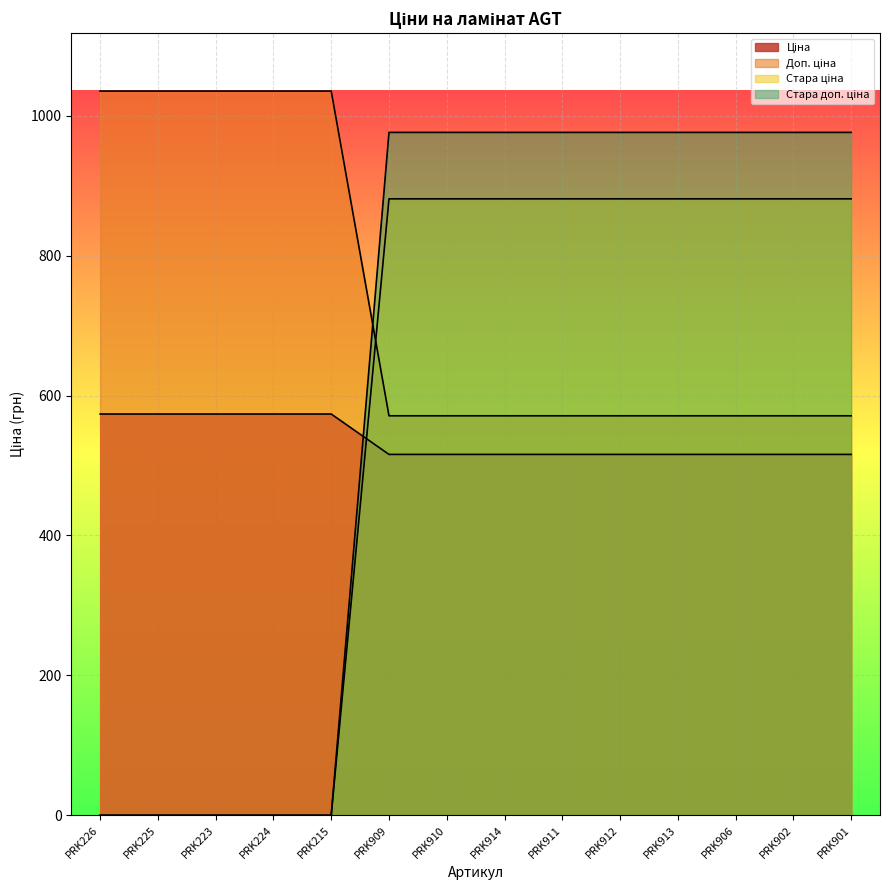

Is it true that Доп. ціна equals 976.1 at PRK901?

True